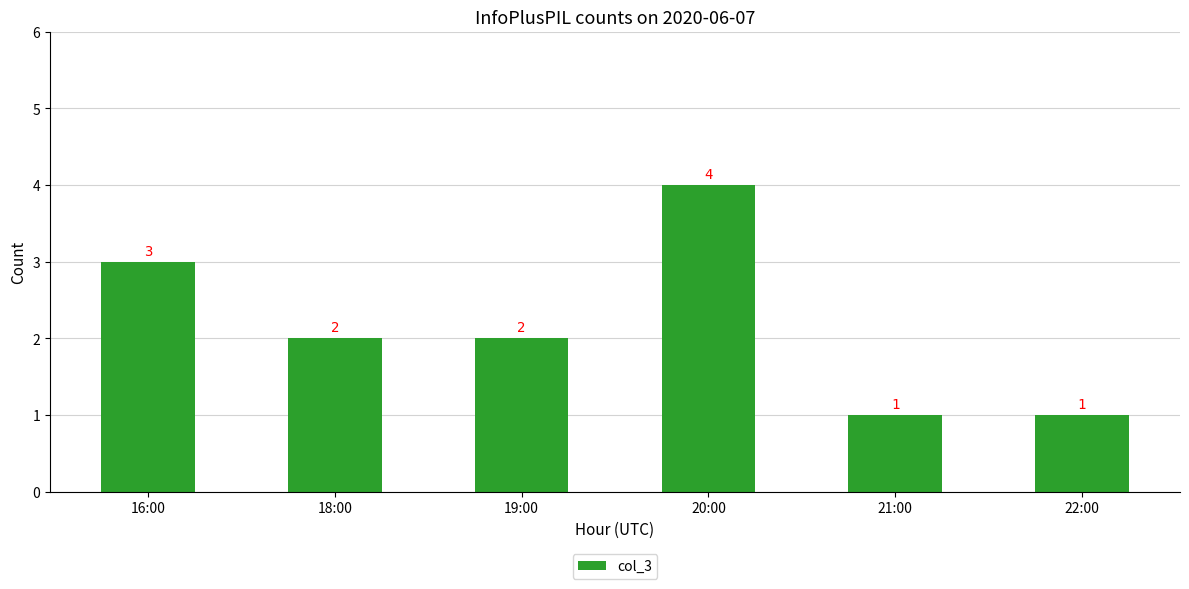

Where does the data first go above 2?

16:00